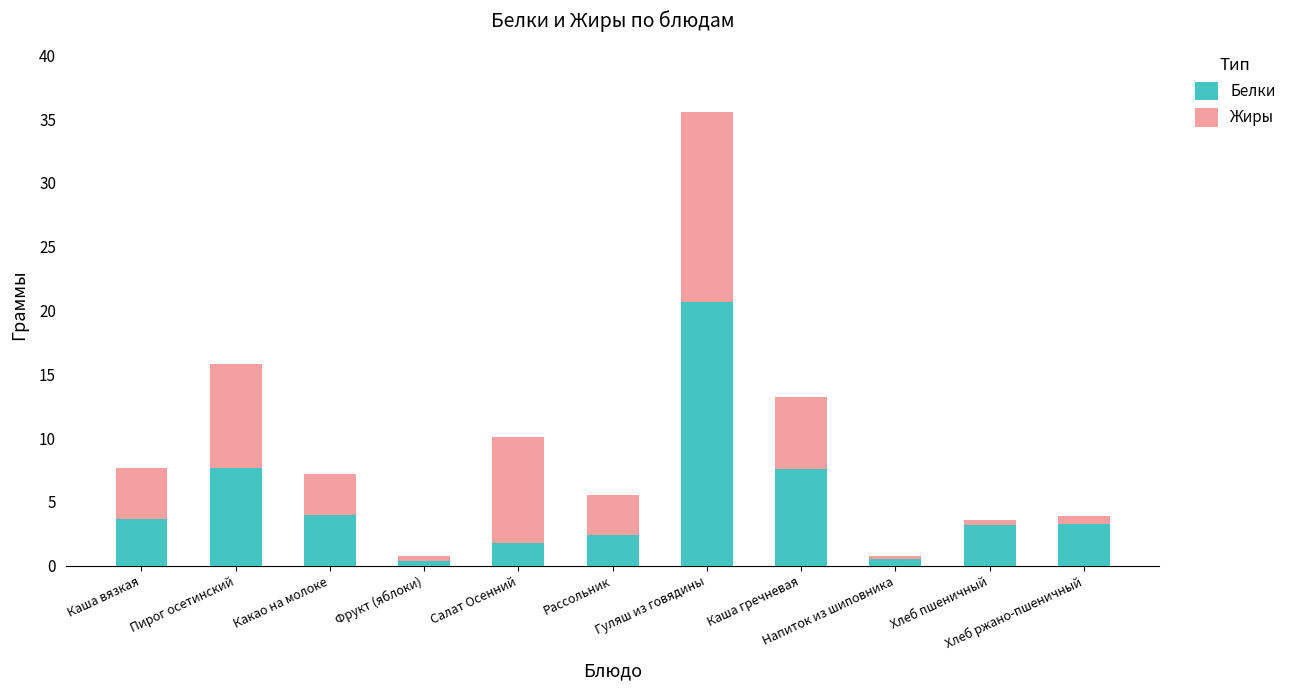

Are the bars horizontal?

No